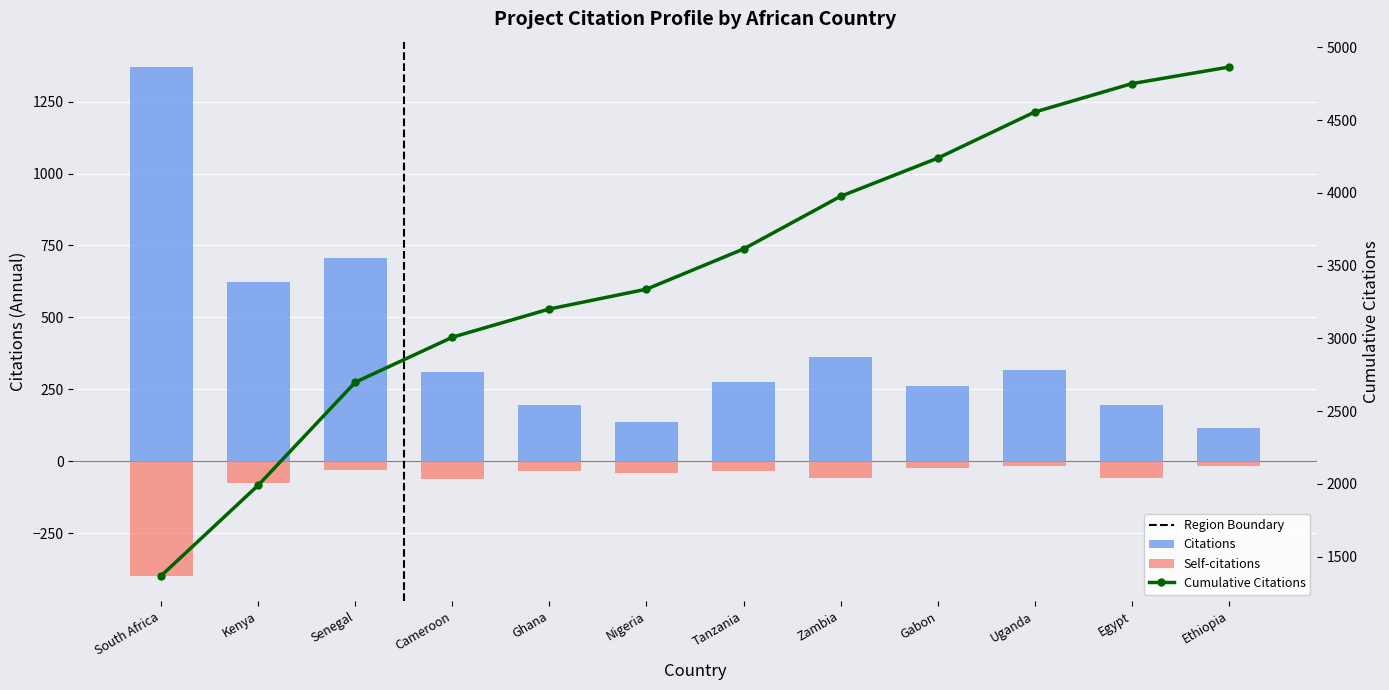

What is the total value across all series at Nigeria?

94